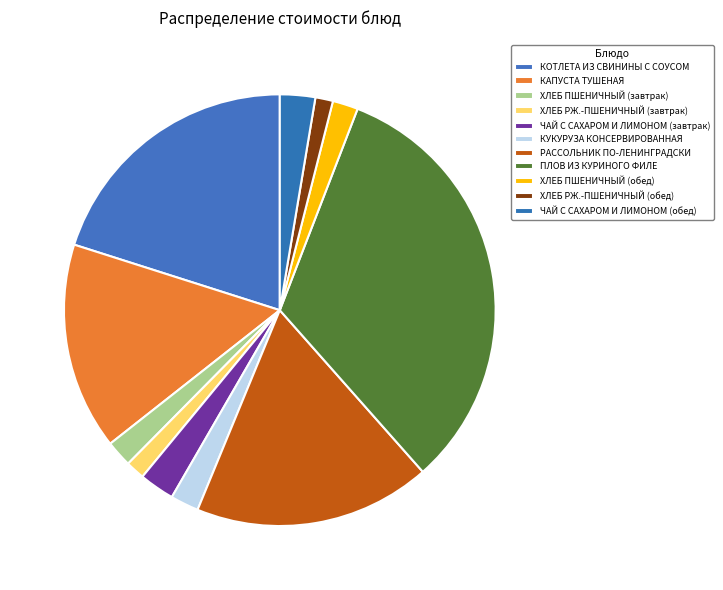

To the nearest percent, what is the average slice percentage?

9%